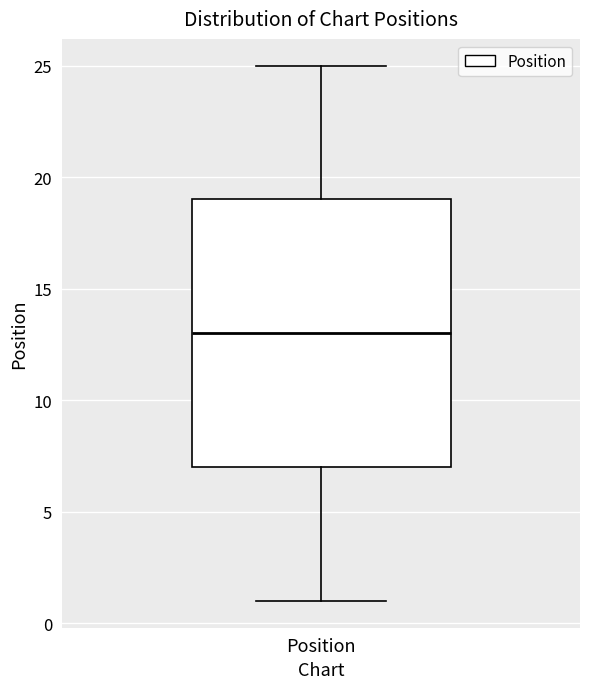

Where is the upper edge of the box for Position on the y-axis? The values are not printed on the chart, so give them approximately, as read against the axis.

19